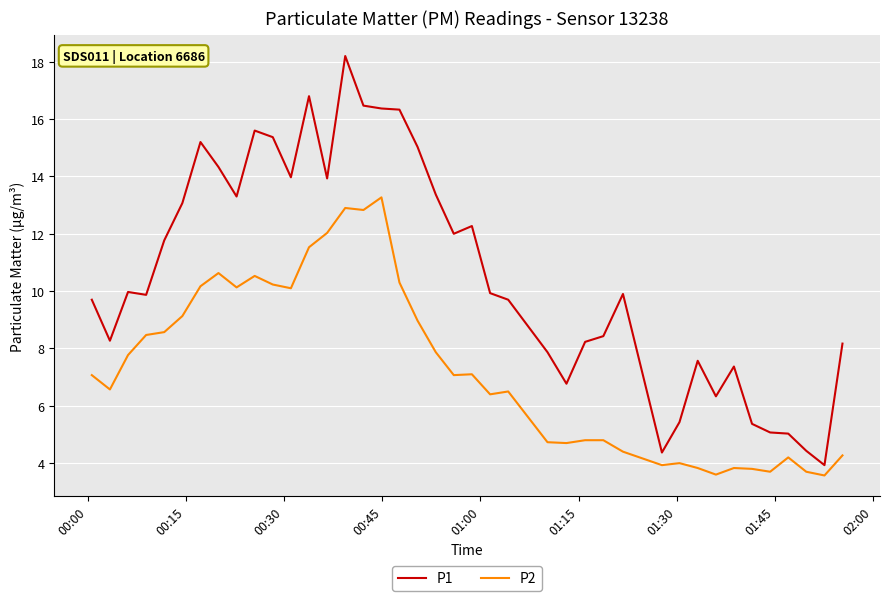

What is the difference between the maximum and minimum values in the P1 series?

14.3